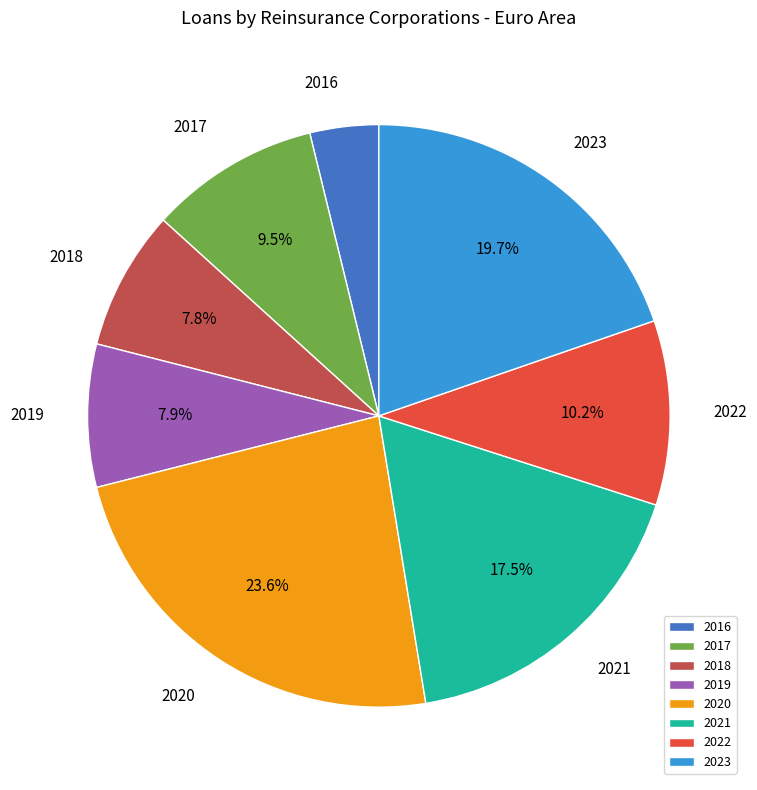

What portion of the pie excludes 2021?

82.5%